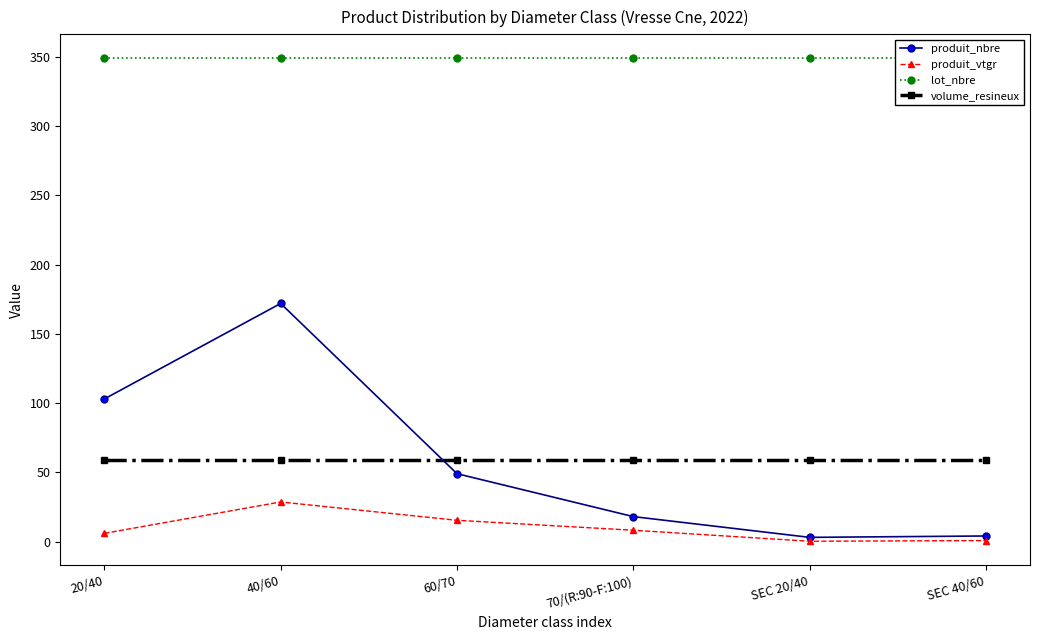

The produit_nbre series shows 6.7 at SEC 40/60. True or false?

False